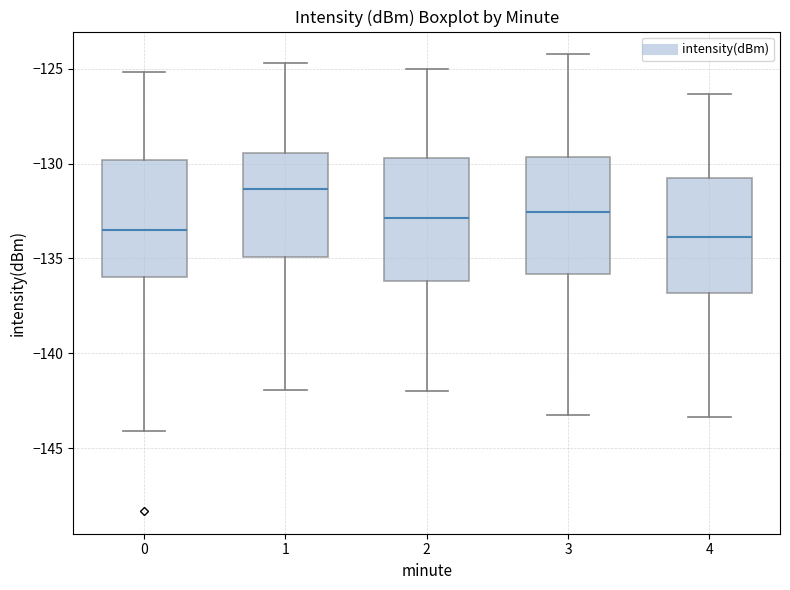

Reading left to right, read every box against the y-axis: the position of its median line, the range the box covers, and the ends of its whiskers. The values are not printed on the chart, so give them approximately, as read against the axis.

0: median -133.5, box -136.0 to -130.0, whiskers -144.0 to -125.0
1: median -131.5, box -135.0 to -129.5, whiskers -142.0 to -124.5
2: median -133.0, box -136.0 to -129.5, whiskers -142.0 to -125.0
3: median -132.5, box -136.0 to -129.5, whiskers -143.0 to -124.0
4: median -134.0, box -137.0 to -131.0, whiskers -143.5 to -126.5